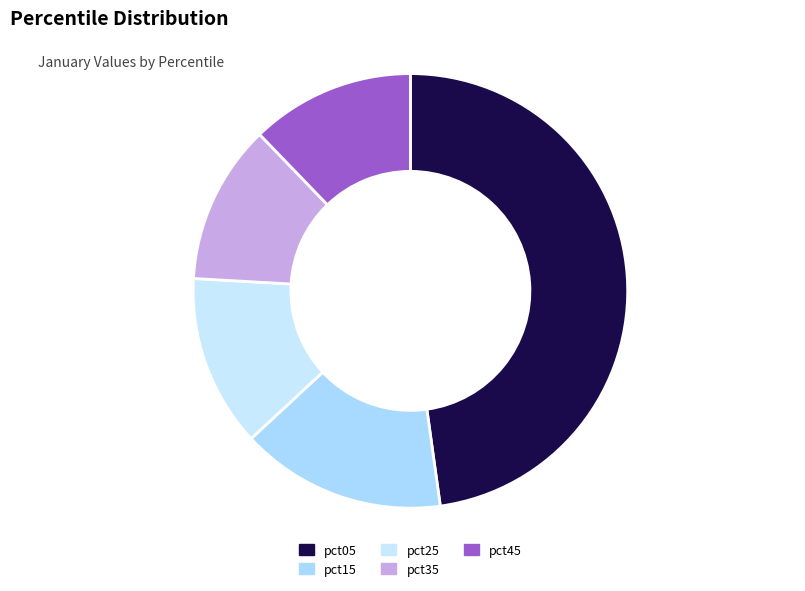

Which category has the biggest portion of the pie?

pct05